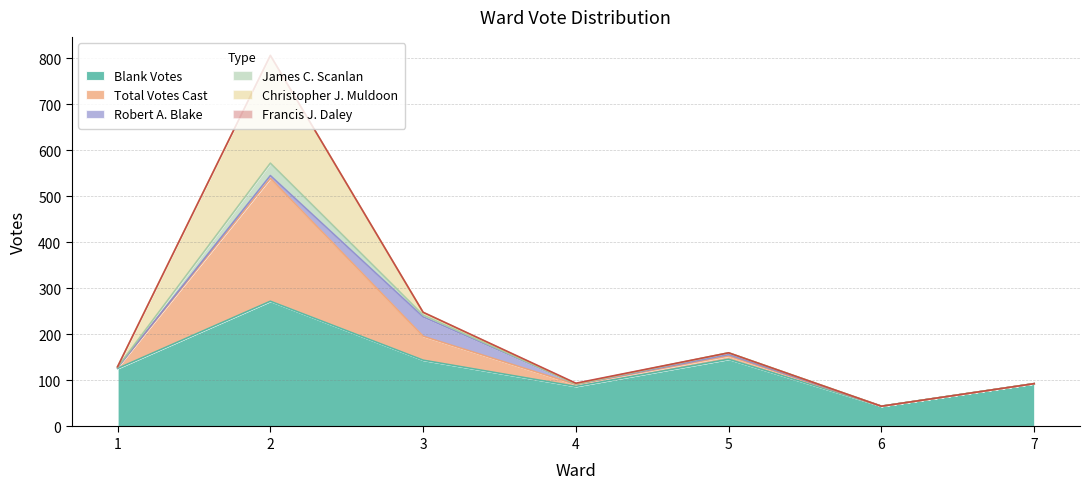

What is the maximum value for Blank Votes?

272